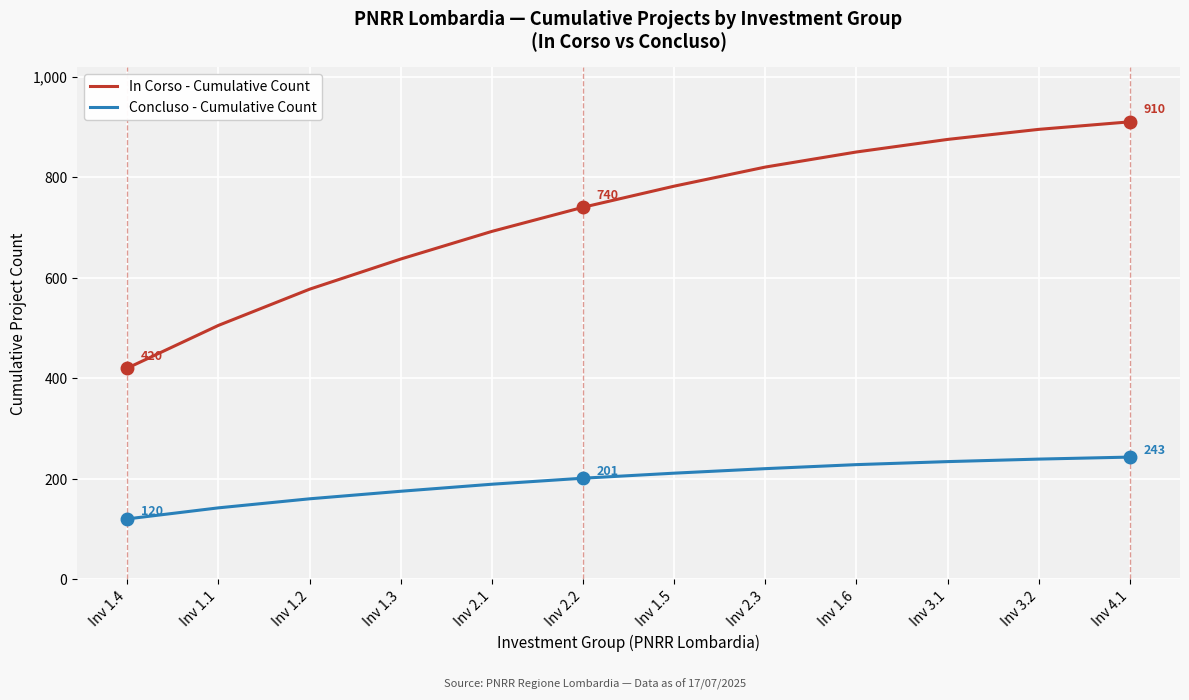

List the series in order of their peak value, highest first.

In Corso - Cumulative Count, Concluso - Cumulative Count